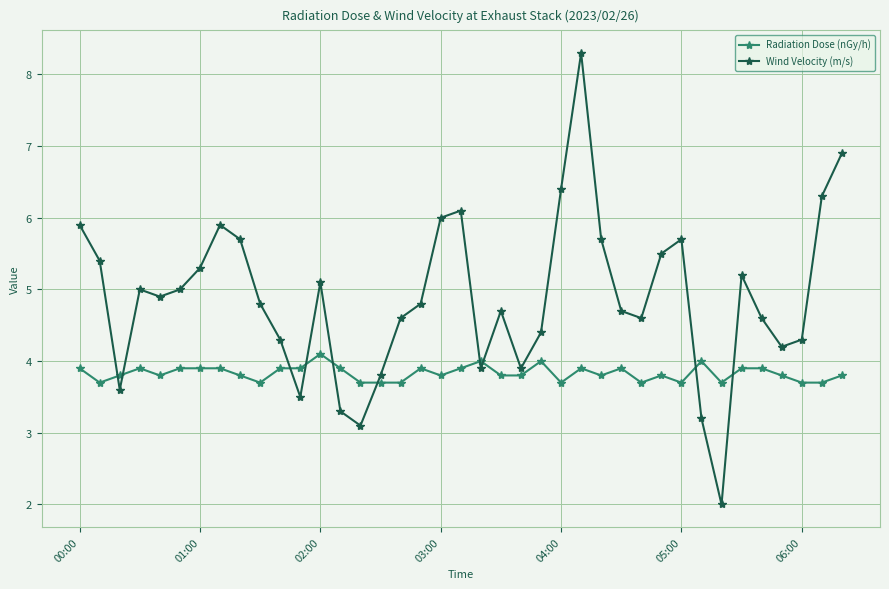

Rank the series by their average value, from lowest to highest.

Radiation Dose (nGy/h), Wind Velocity (m/s)